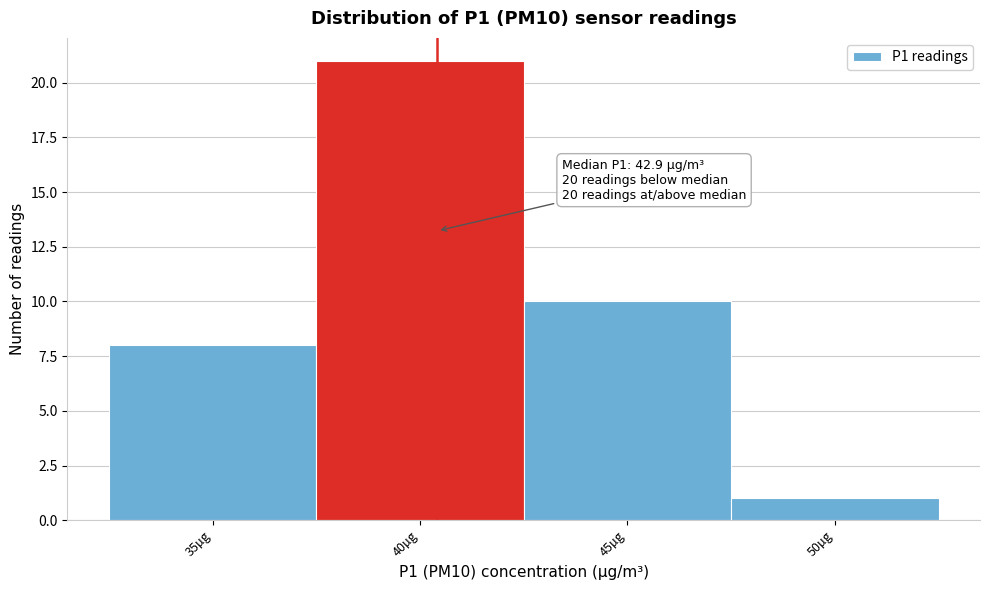

Reading right to left, what are all the values shown in this chart?

50µg=1	45µg=10	40µg=21	35µg=8